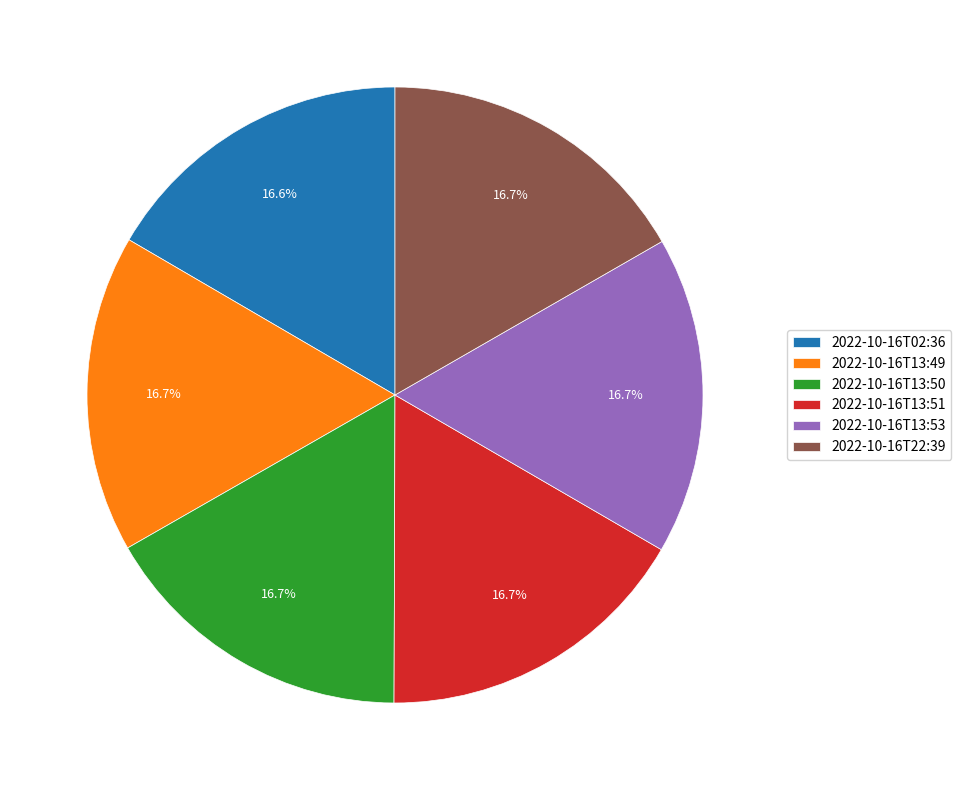

How many slices are in this pie chart?

6